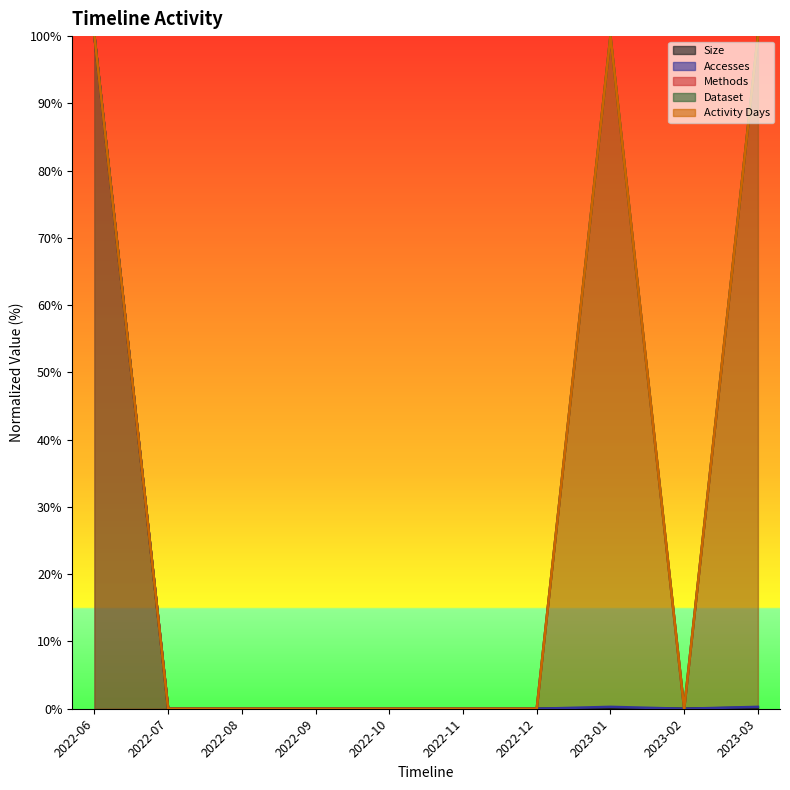

How many lines are shown in the chart?

5